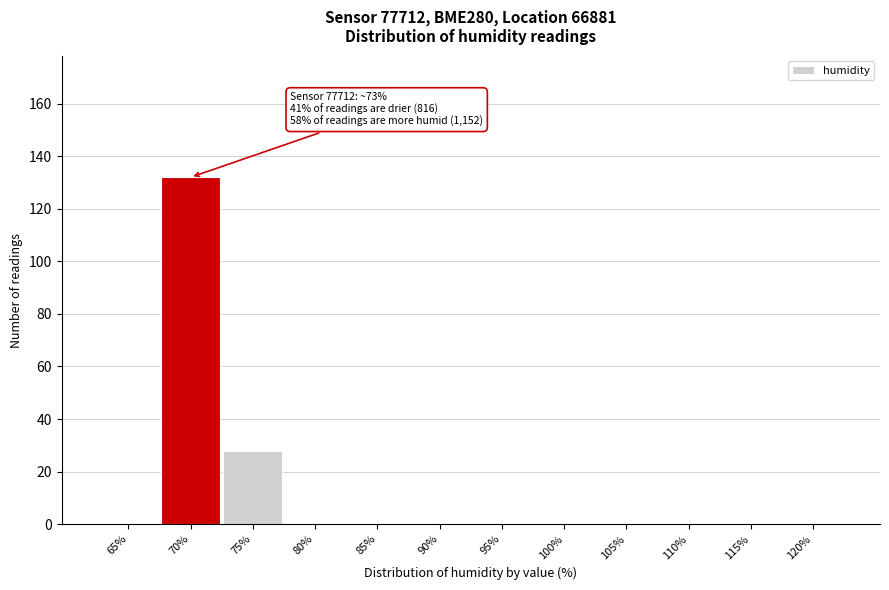

Reading left to right, list all the values displayed in this chart.

65%=0	70%=132	75%=28	80%=0	85%=0	90%=0	95%=0	100%=0	105%=0	110%=0	115%=0	120%=0